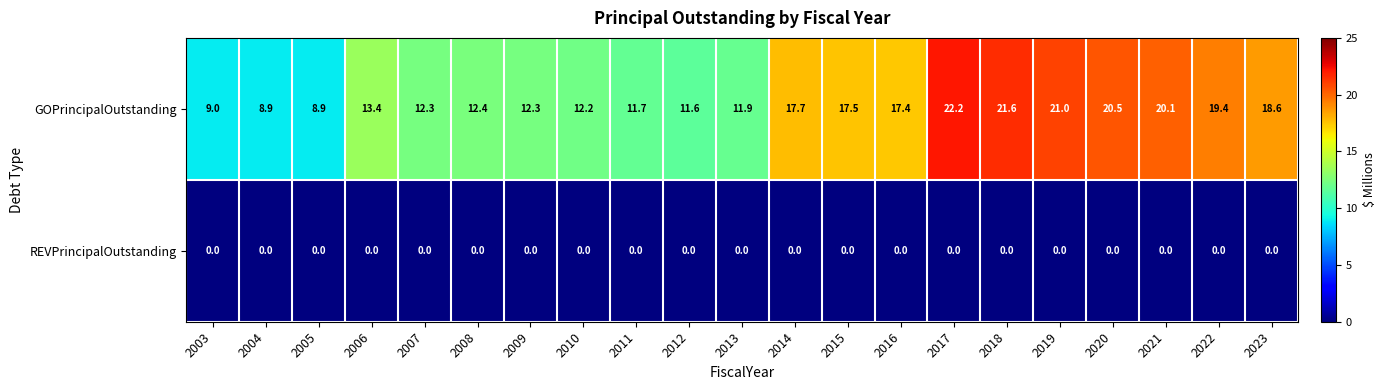

Is it true that GOPrincipalOutstanding equals 5.2 at 2008?

False